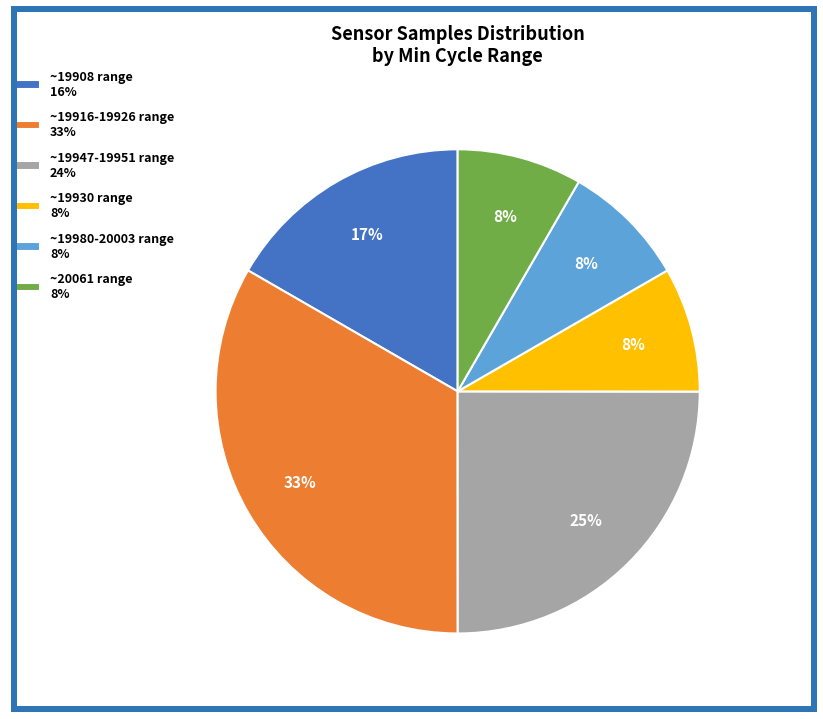

To the nearest percent, what is the average slice percentage?

17%